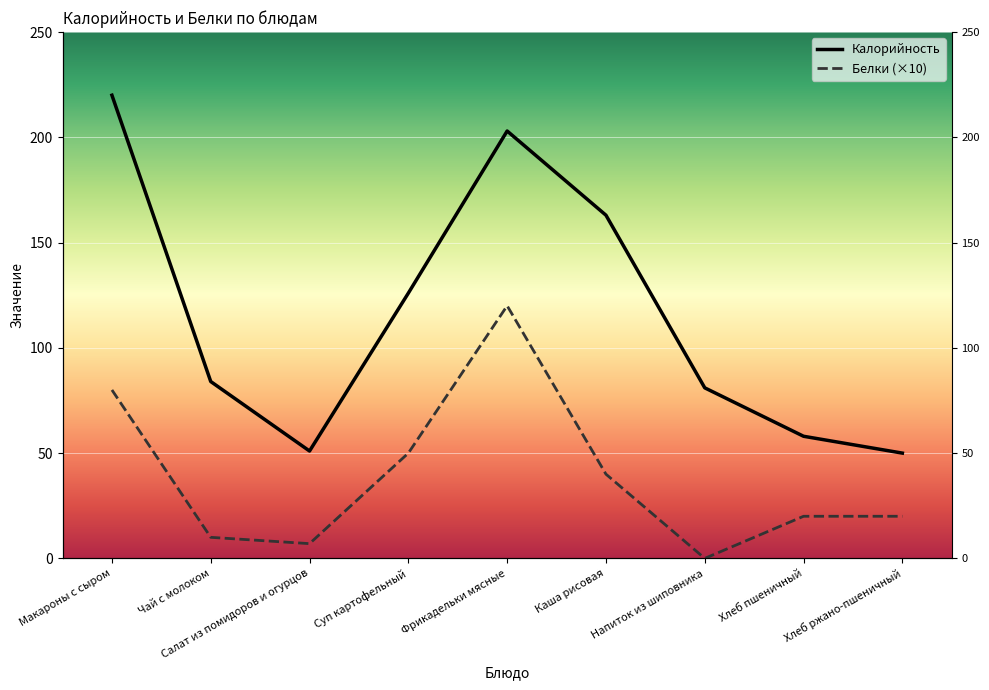

Rank the series by their maximum value, from highest to lowest.

Калорийность, Белки (×10)